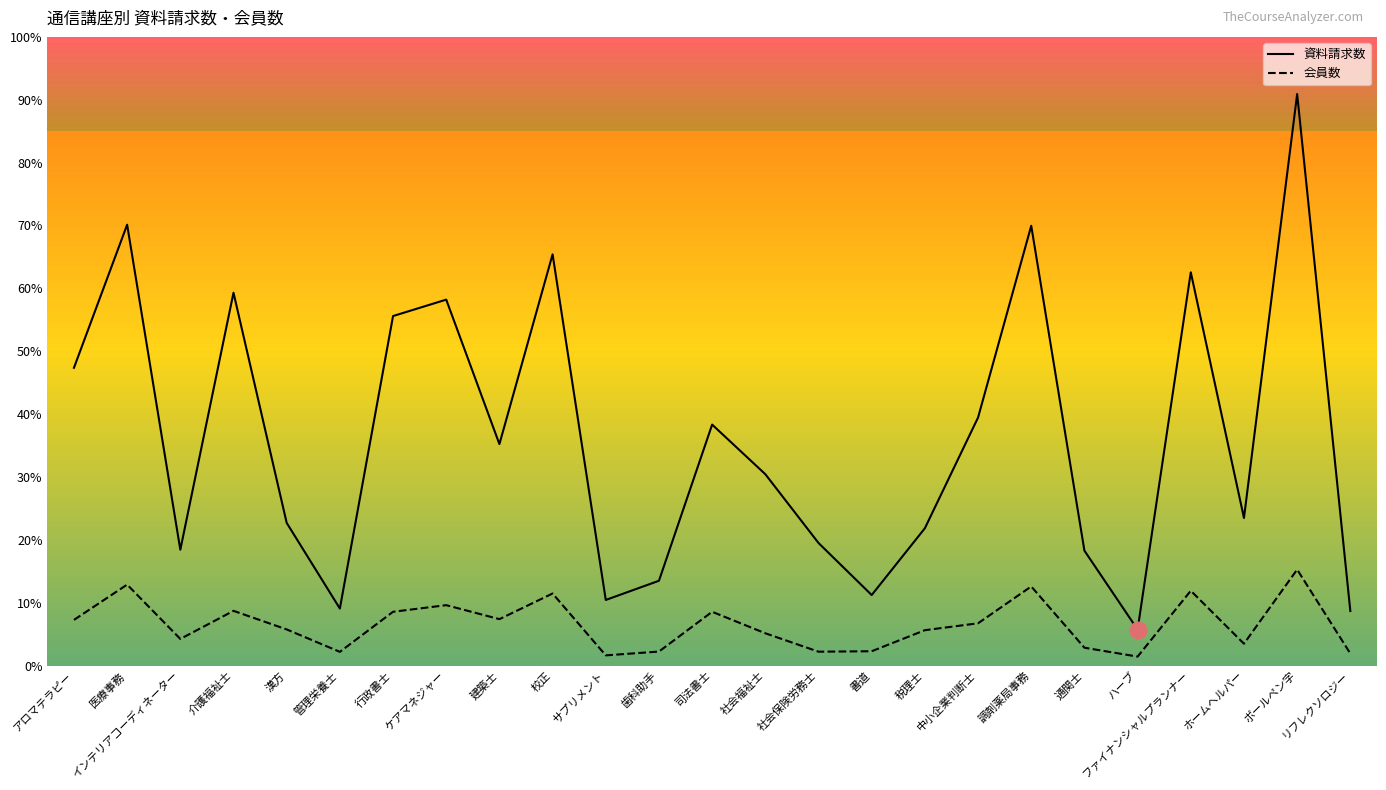

Rank the series at ケアマネジャー from lowest to highest value.

会員数, 資料請求数